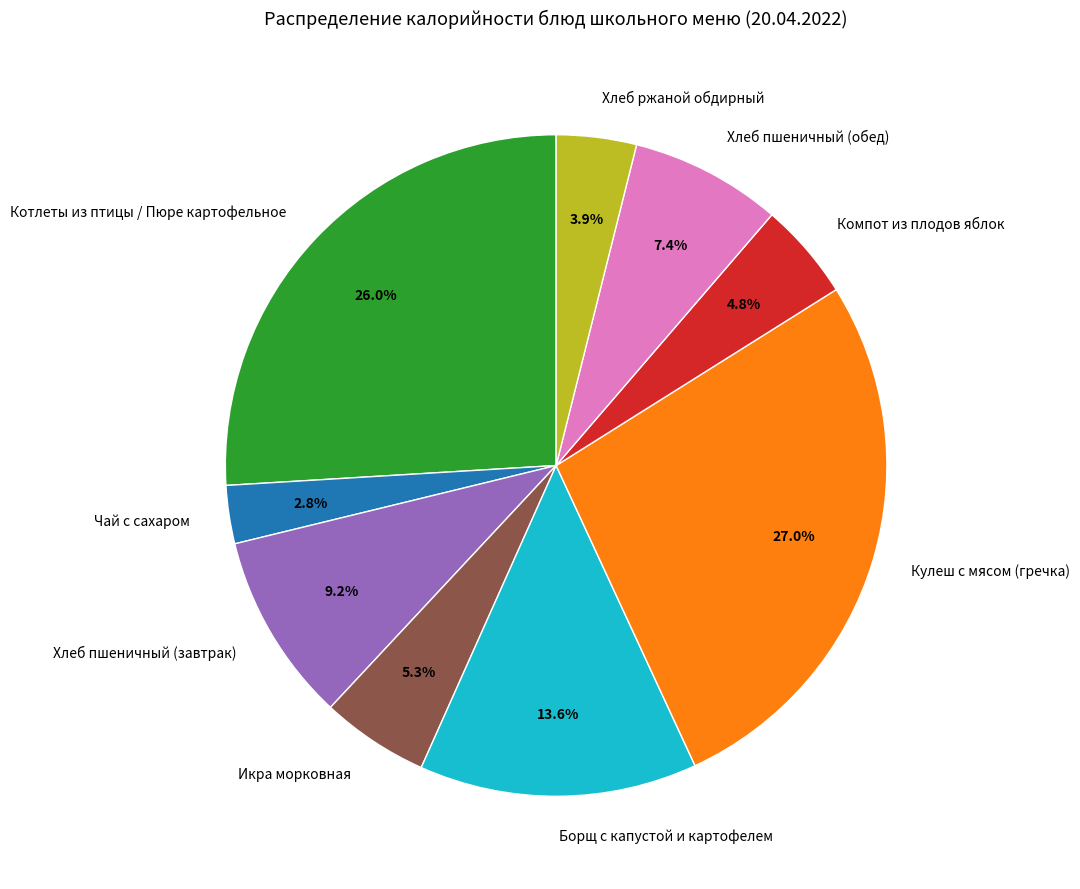

Combined, do Чай с сахаром and Борщ с капустой и картофелем account for over 50%?

No